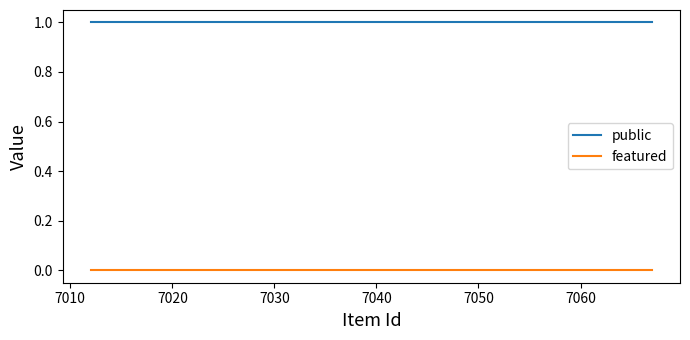

What are all the series names shown in the legend?

public, featured